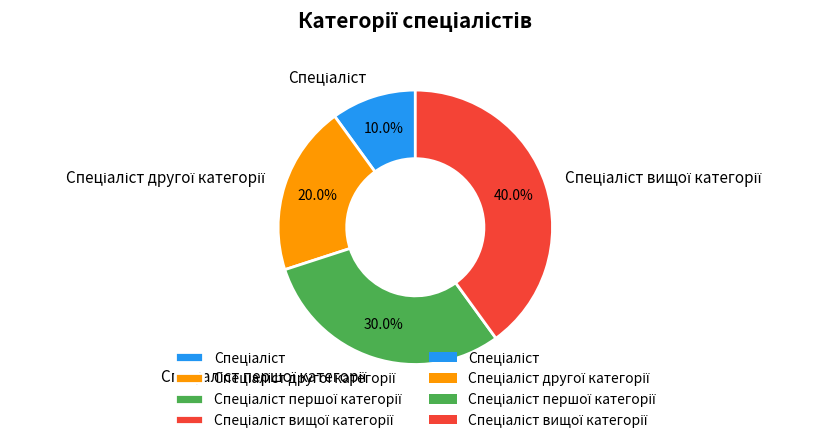

Is there a majority slice in this chart?

No